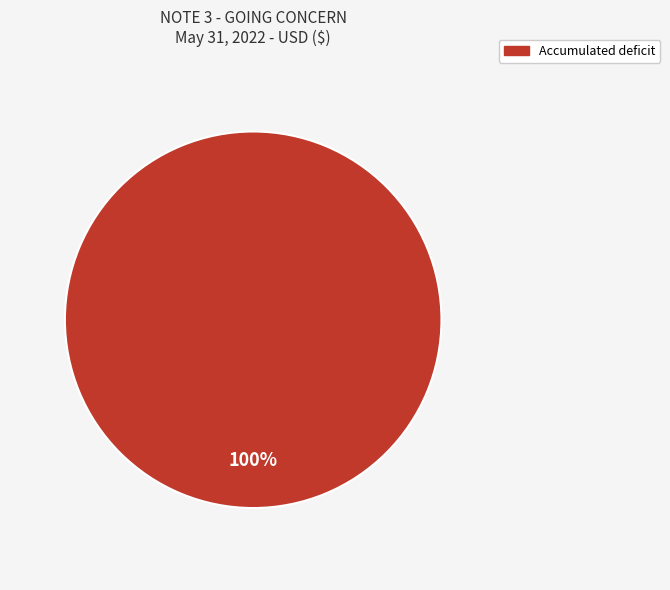

Is Accumulated deficit the majority of the pie?

Yes